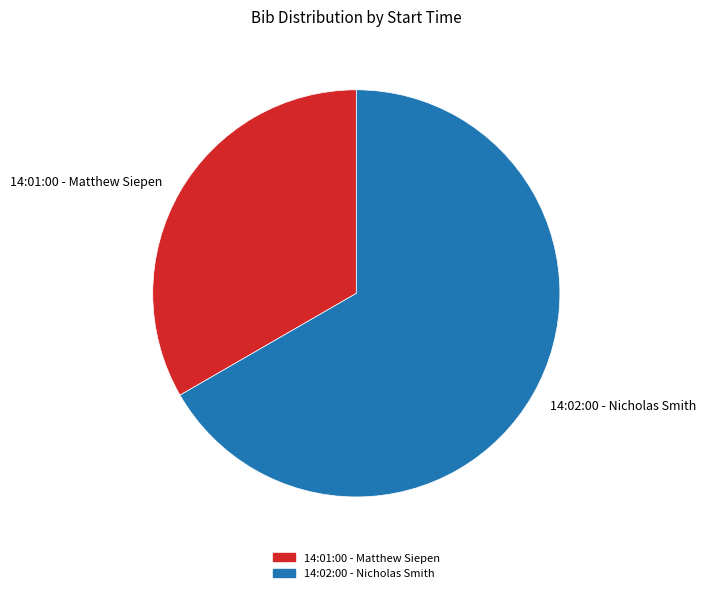

Is it true that 14:01:00 - Matthew Siepen is 28% of the pie?

False